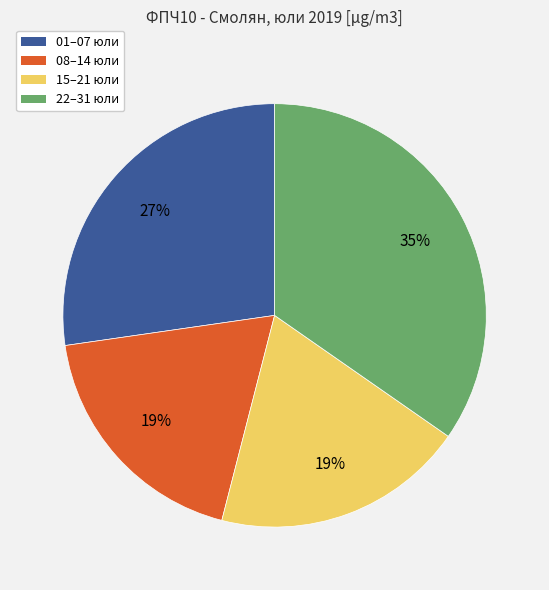

To the nearest percent, what is the difference between the largest and smallest slice percentages?

16%